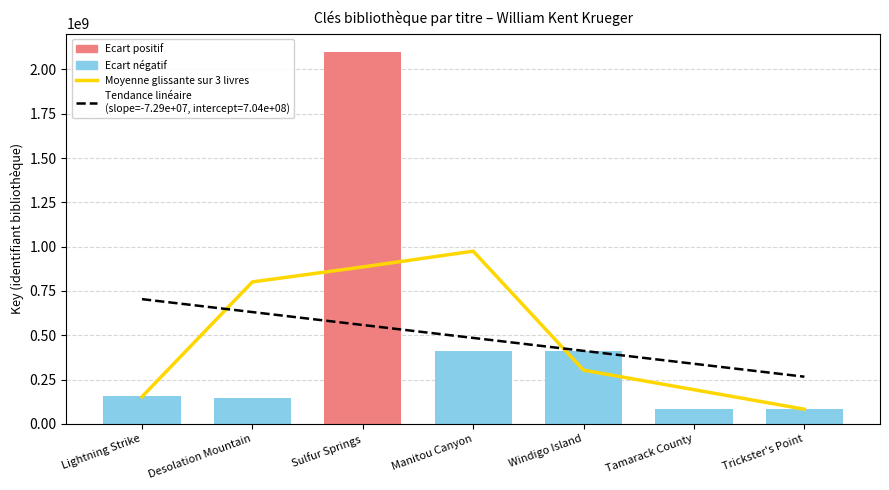

Reading left to right, extract all data points from this chart.

153150224.5	801063663.7	885496188.0	974484715.0	303126489.3	192969820.7	82814019.0